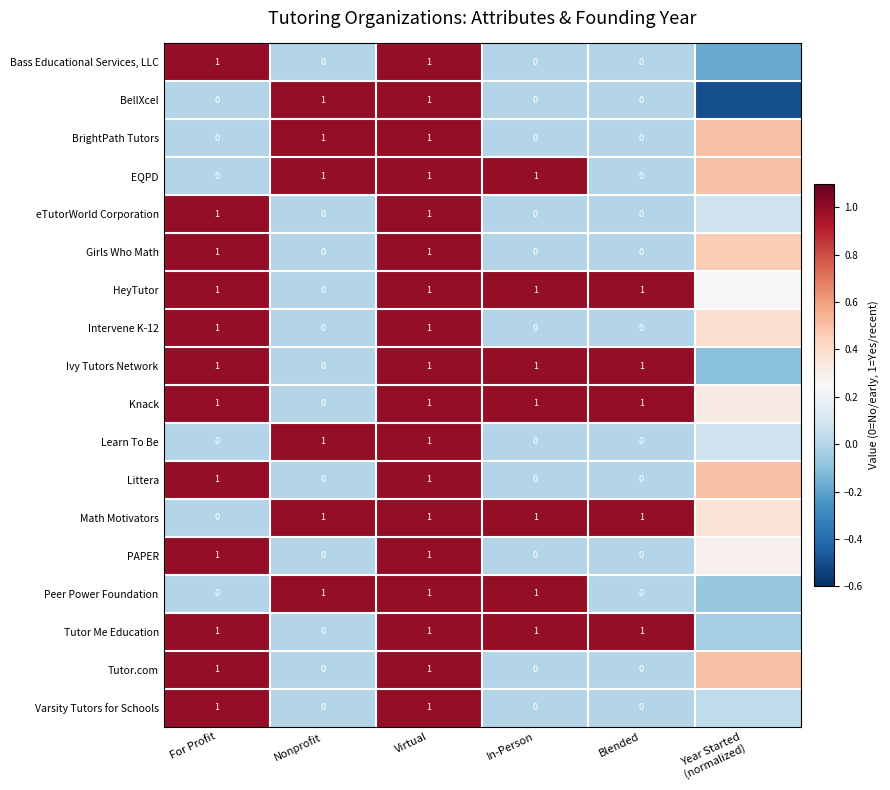

What value does the Knack series have at Virtual?

1.0